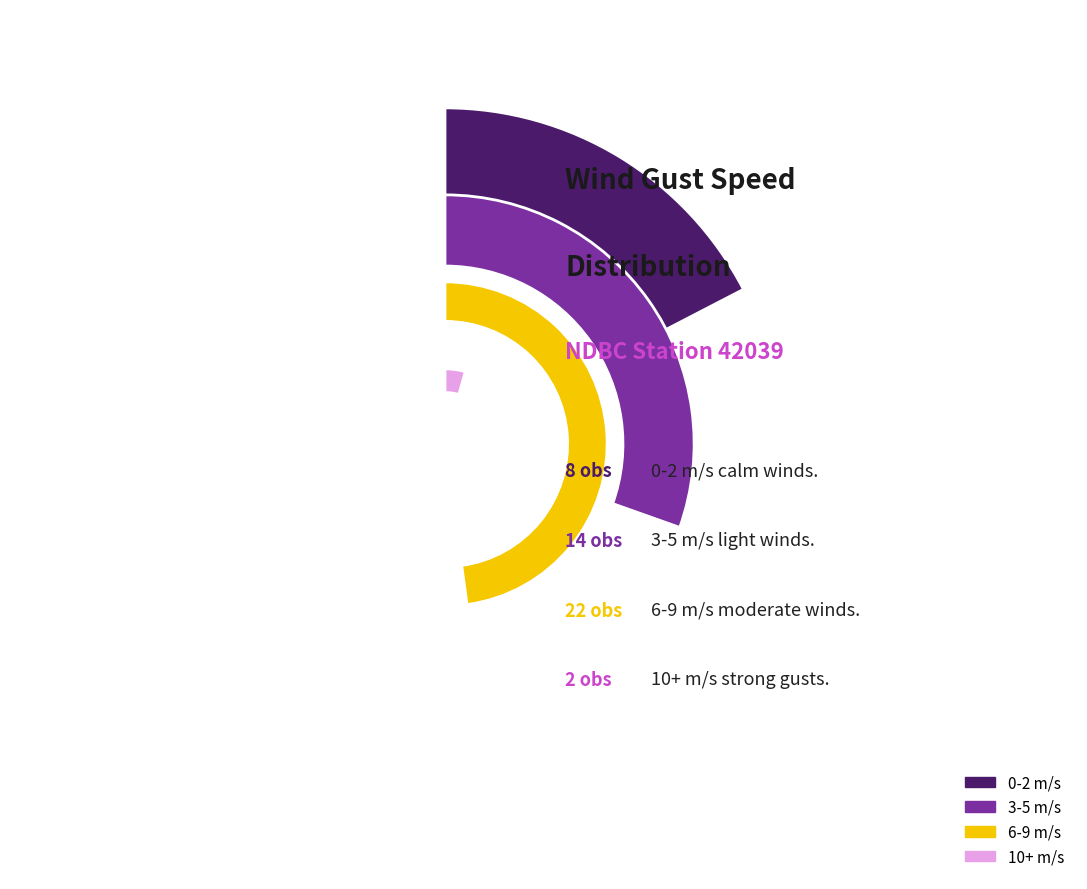

Does 1:50 represent more than half of the total?

No